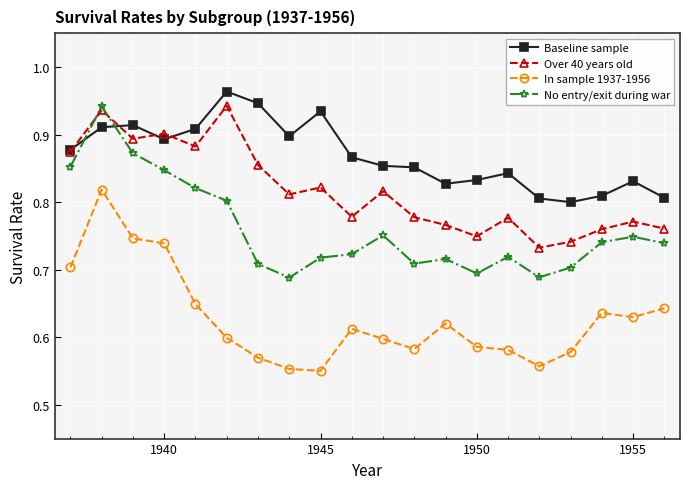

Which series has the largest total across all categories?

Baseline sample